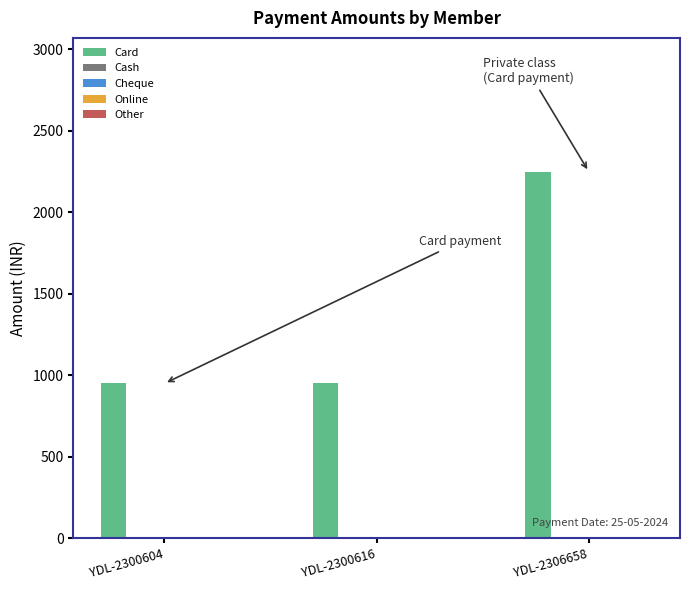

The chart shows a value of 1346 at YDL-2300604. True or false?

False